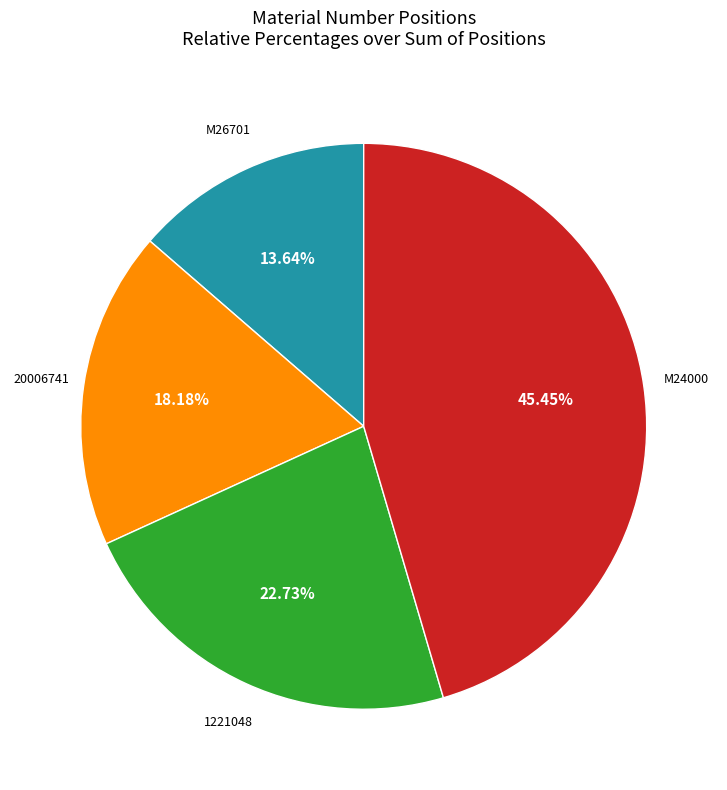

Is there any slice that represents more than half of the pie?

No